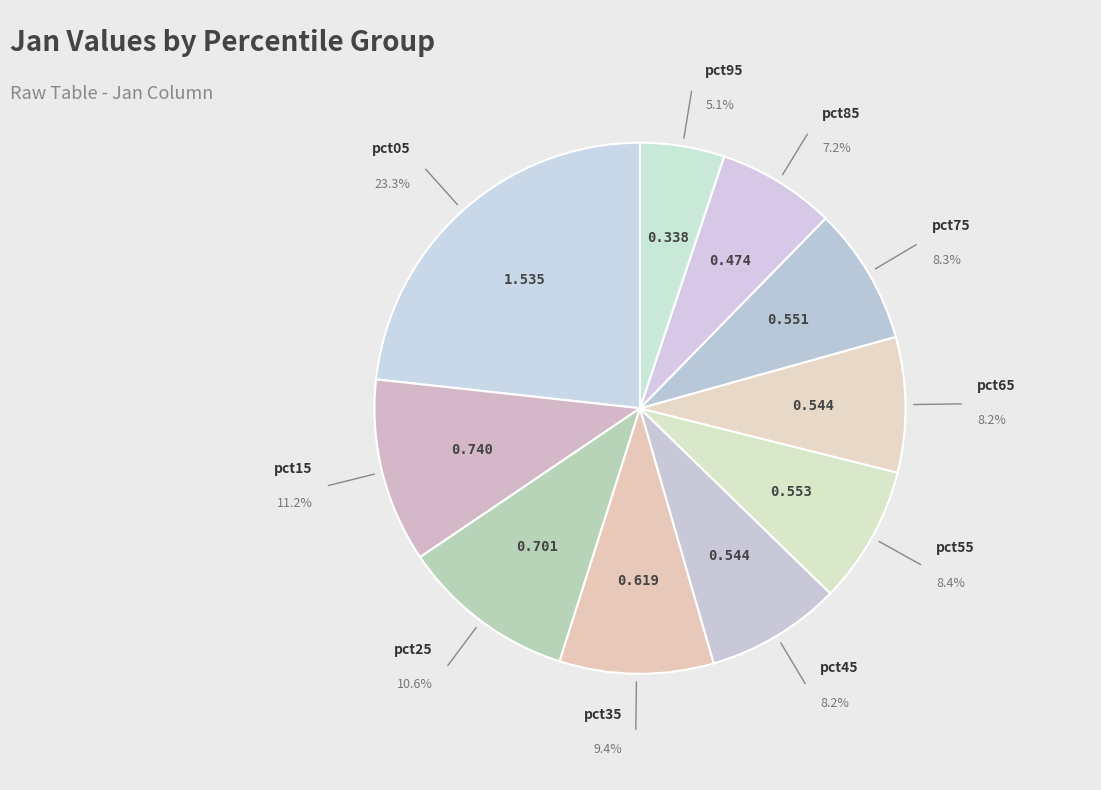

How many slices are in this pie chart?

10